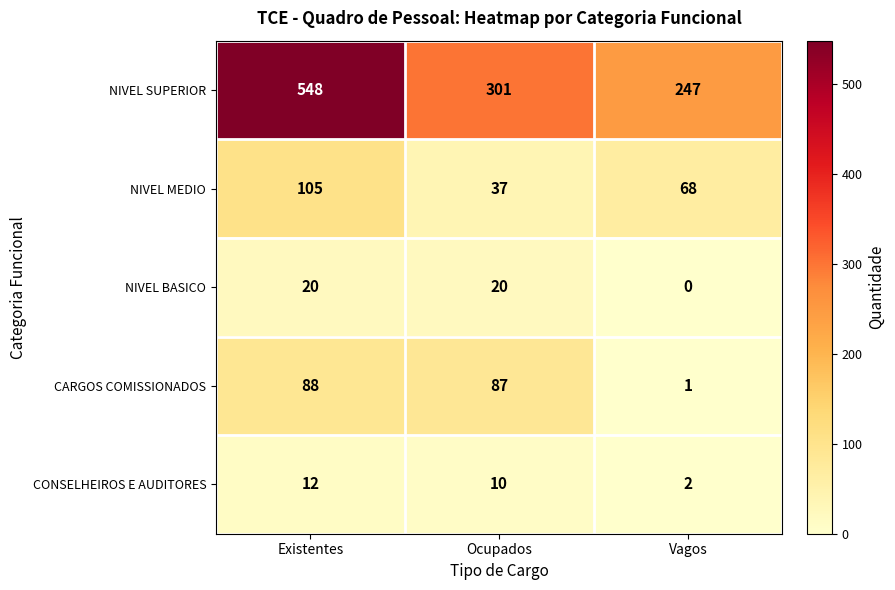

How many series are shown in this chart?

5